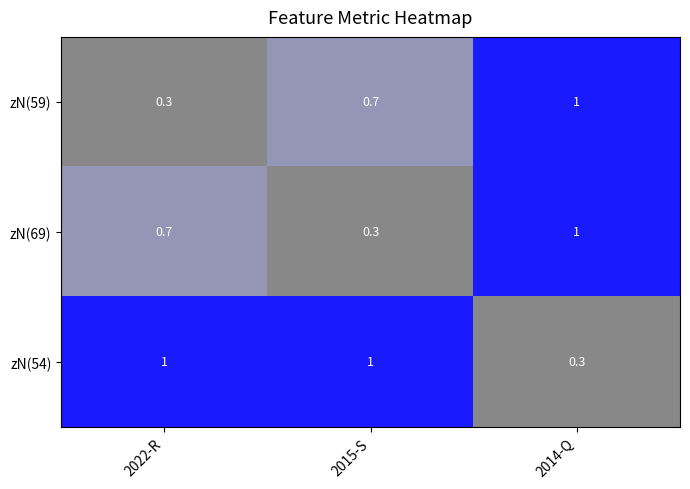

Where is zN(59) nearest to the value 0?

2022-R